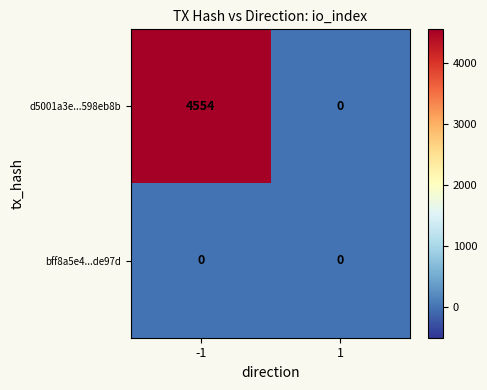

Which series has the largest total across all categories?

d5001a3e...598eb8b